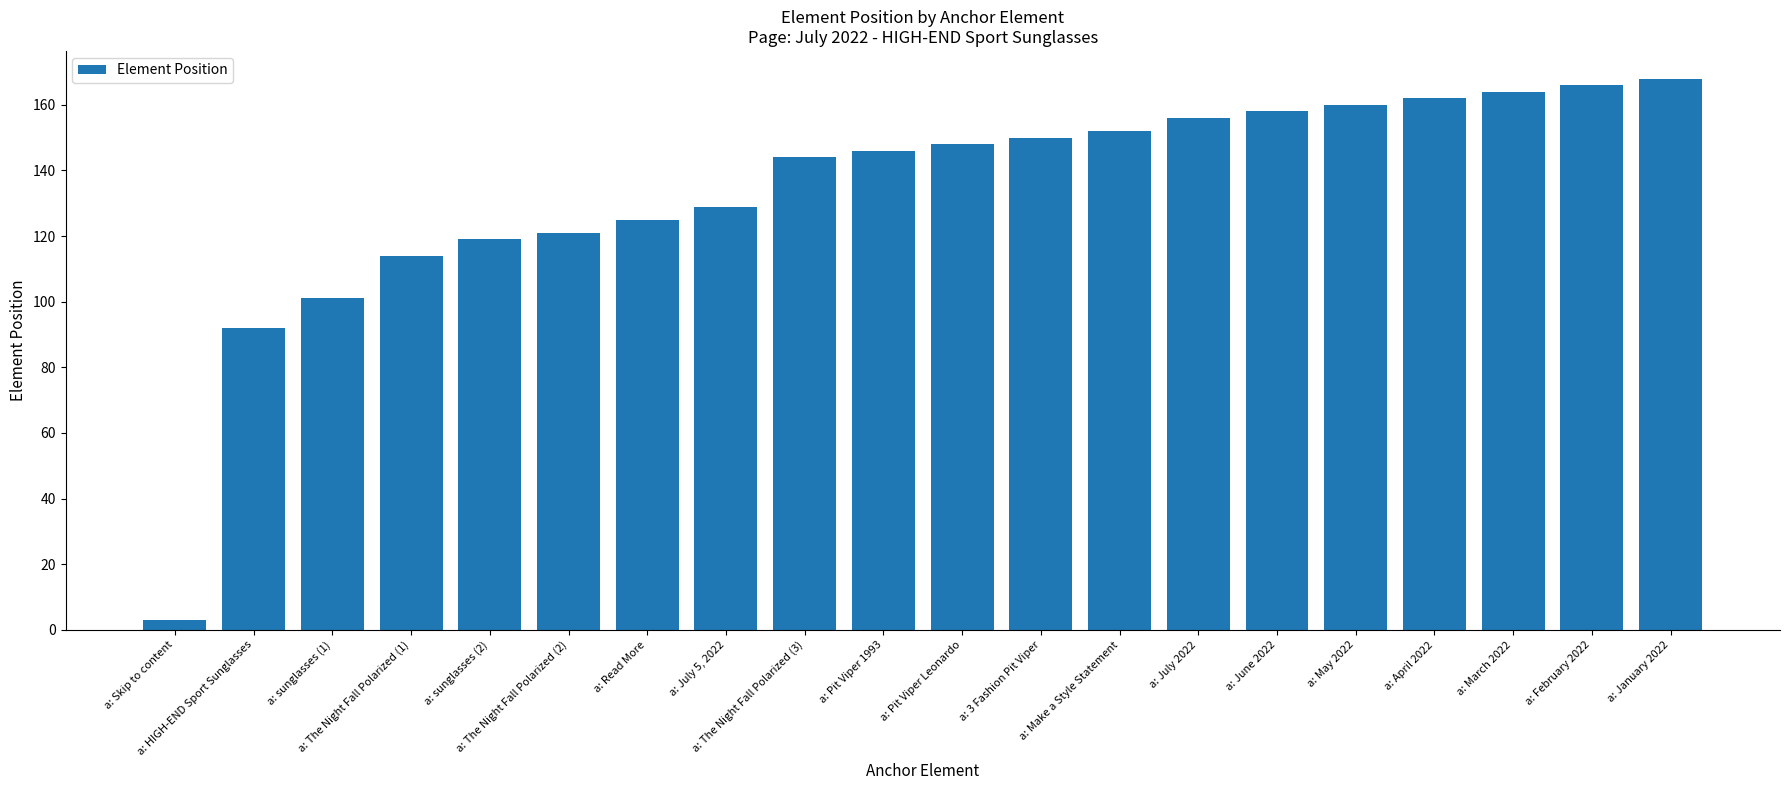

Approximately how many times larger is the value at a: HIGH-END Sport Sunglasses compared to a: February 2022?

0.6